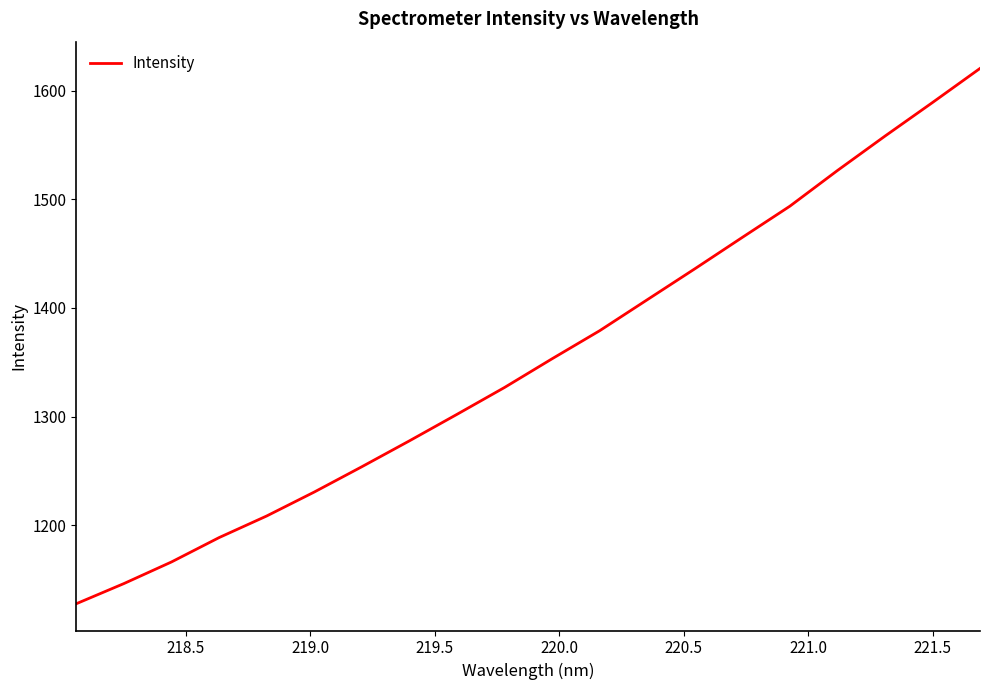

What is the minimum value shown in the chart?

1127.8